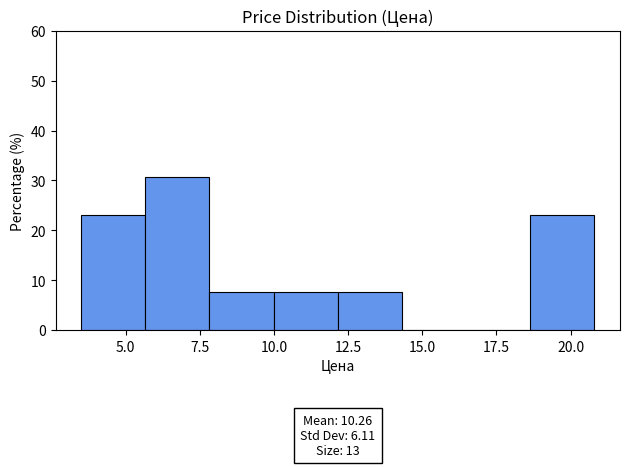

Which range on the x-axis has the tallest bar?

5.5 to 8.0